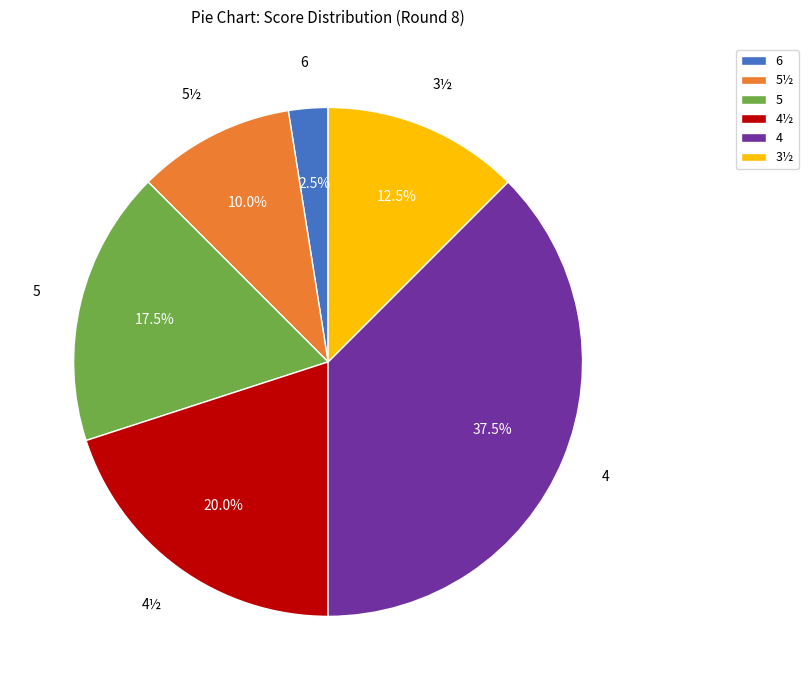

How many segments does this pie chart have?

6